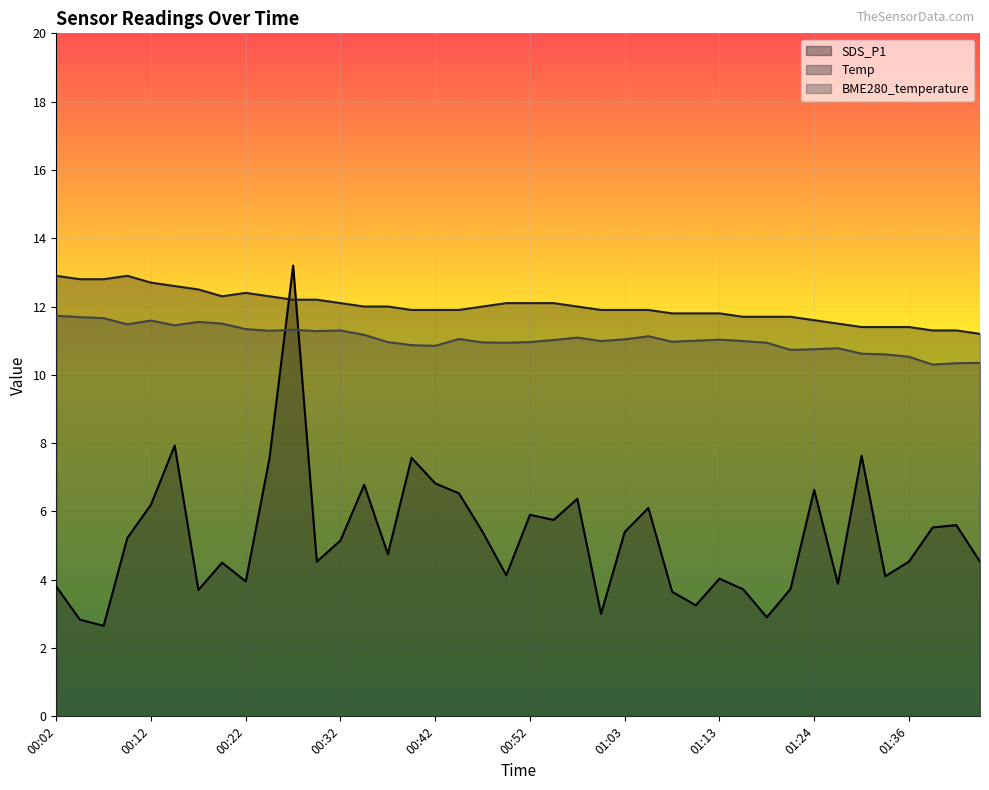

Which series has the largest total across all categories?

Temp